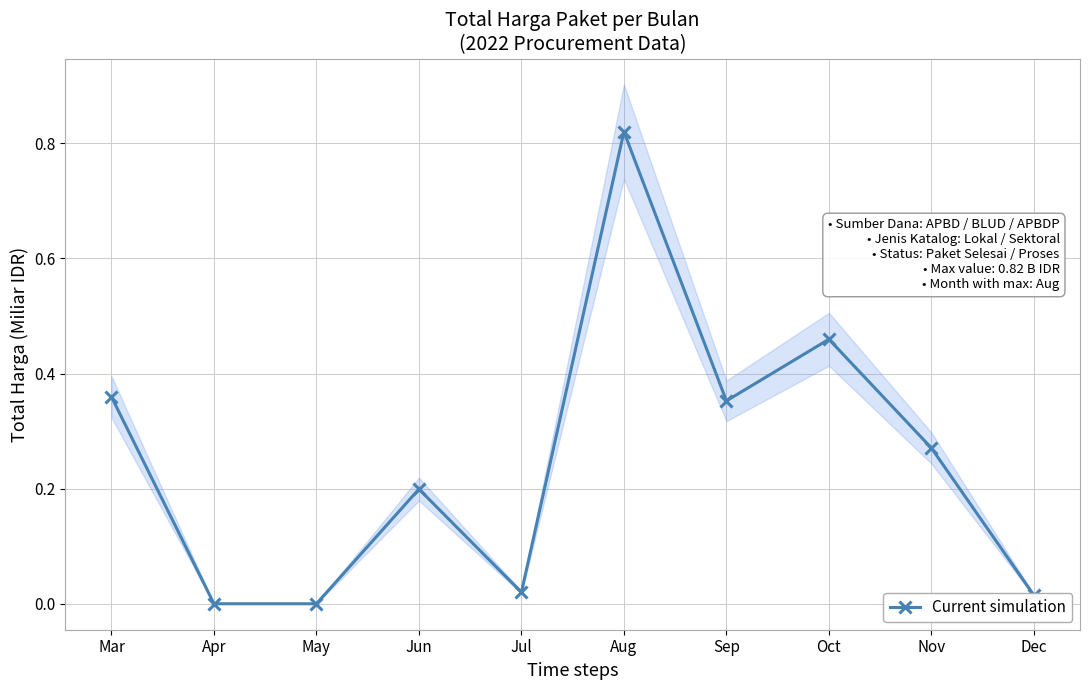

What is the value of the 7th point from the left?

0.4